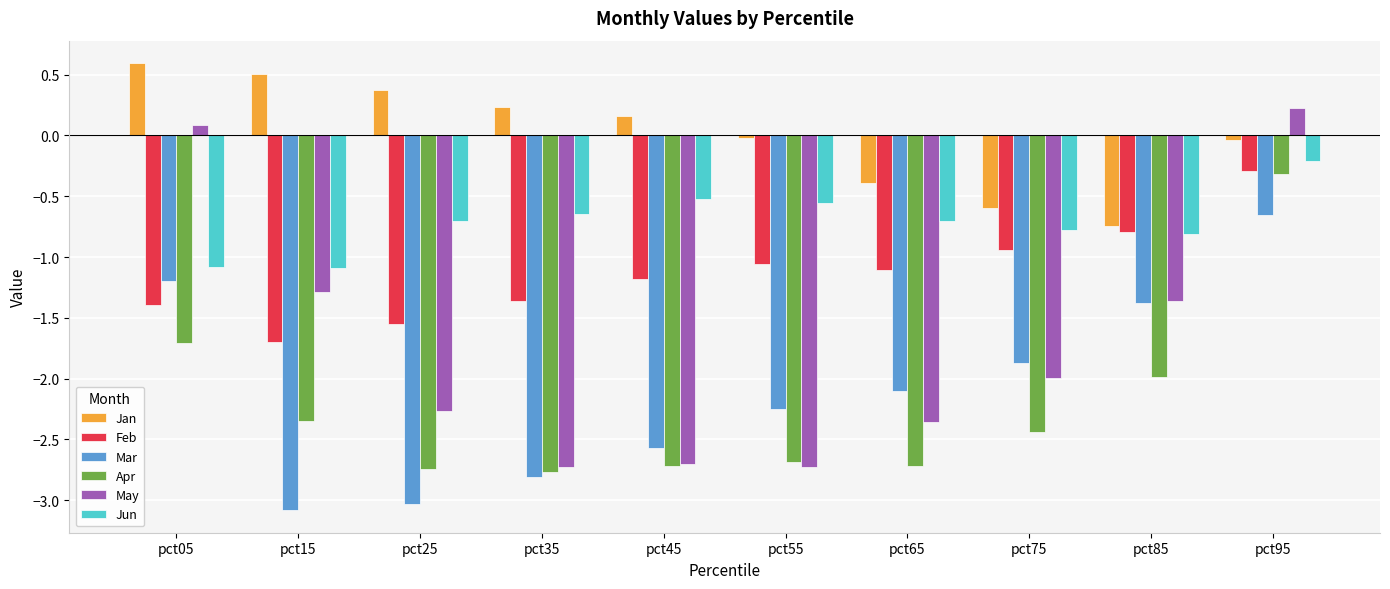

What value does the Feb series have at pct15?

-1.7